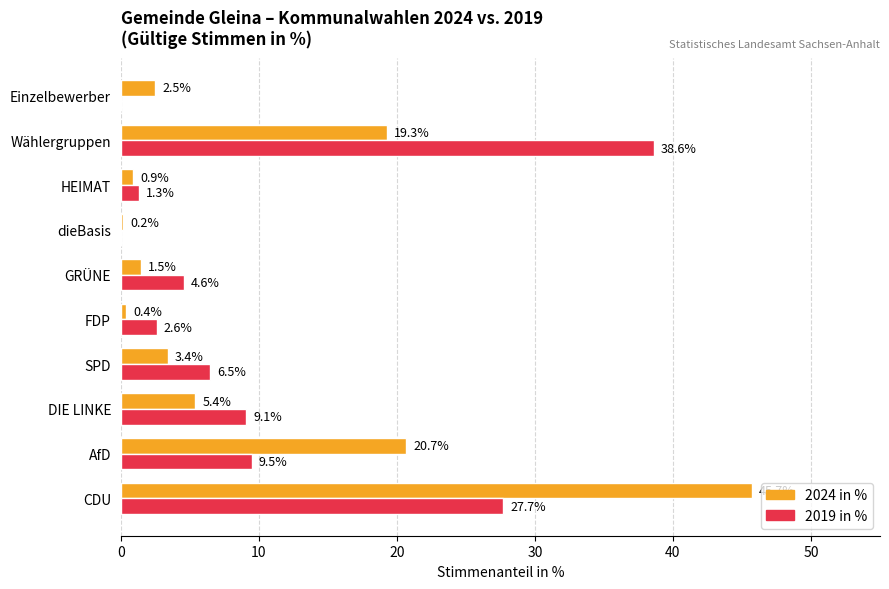

What is the maximum value shown in the chart?

45.7